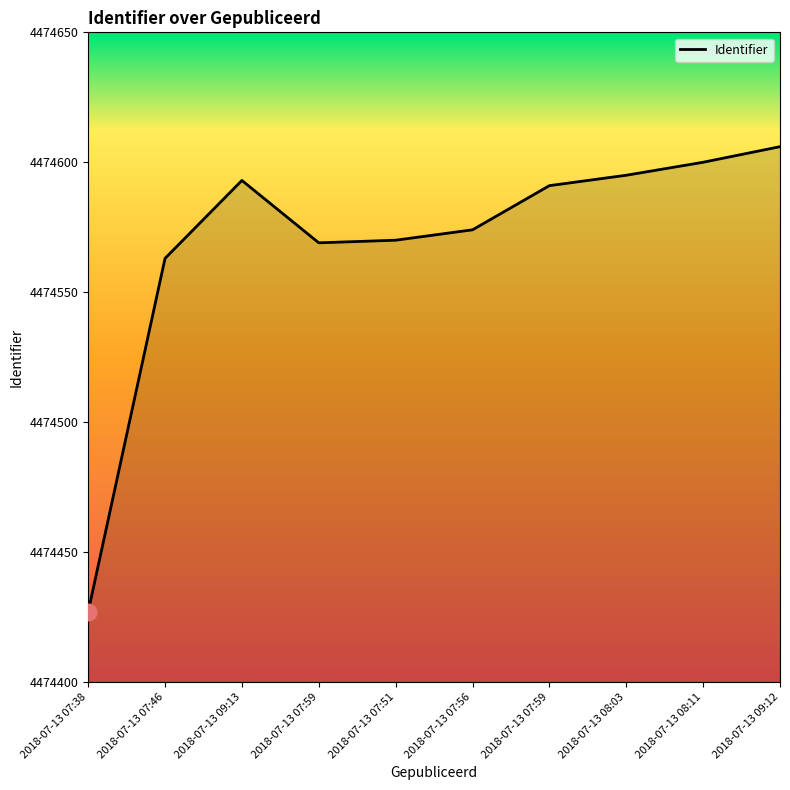

How many lines are shown in the chart?

1